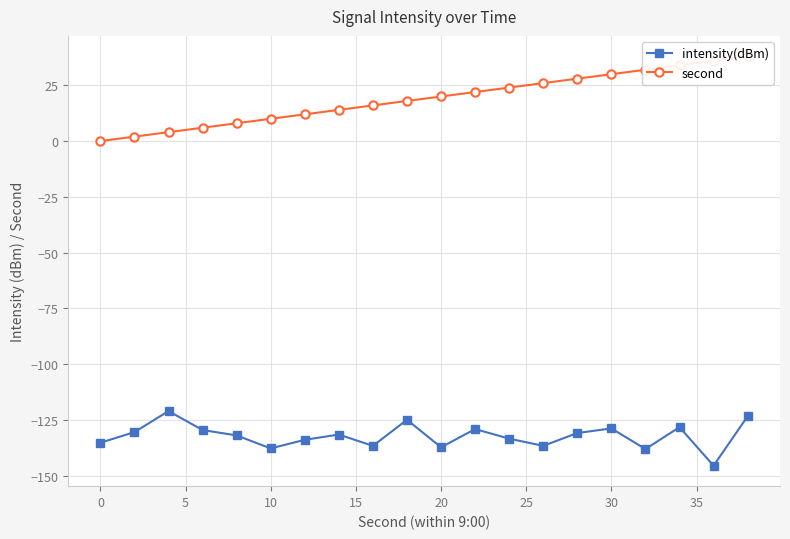

True or false: intensity(dBm) and second cross at least once.

False